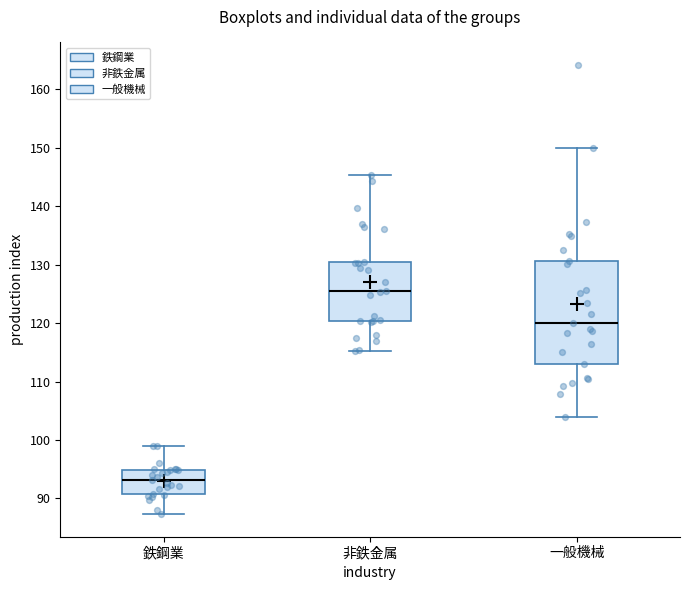

Reading left to right, transcribe this box plot: for each box, give where its median line is, the range the box spans, and where its two whiskers end, as read against the y-axis. The values are not printed on the chart, so give them approximately, as read against the axis.

鉄鋼業: median 93, box 91 to 95, whiskers 87 to 99
非鉄金属: median 126, box 120 to 131, whiskers 115 to 145
一般機械: median 120, box 113 to 131, whiskers 104 to 150